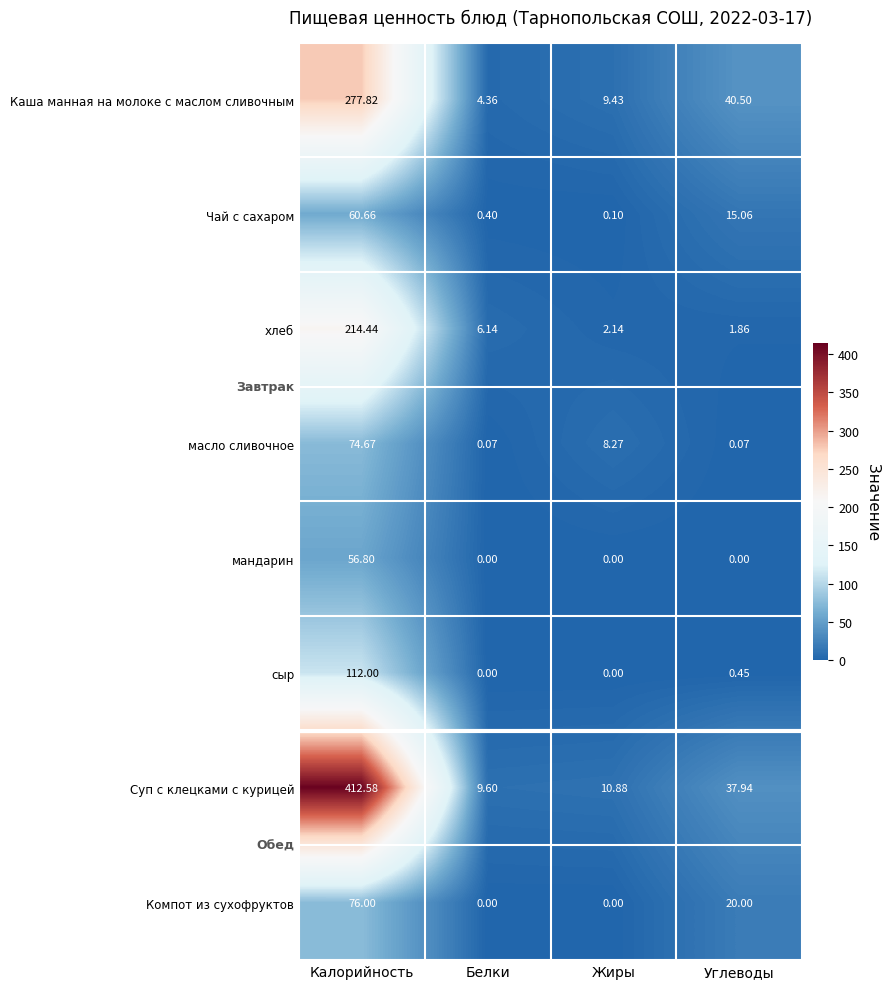

List the series in order of their peak value, highest first.

Суп с клецками с курицей, Каша манная на молоке с маслом сливочным, хлеб, сыр, Компот из сухофруктов, масло сливочное, Чай с сахаром, мандарин